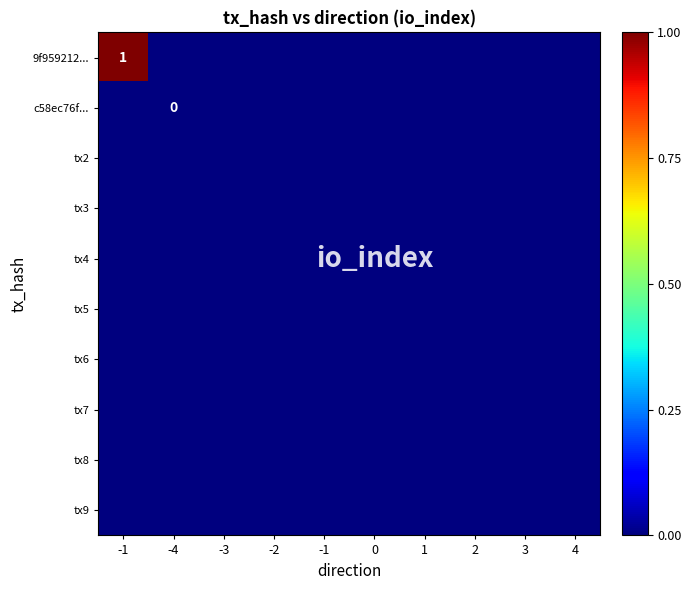

The tx6 series shows 0 at -4. True or false?

True